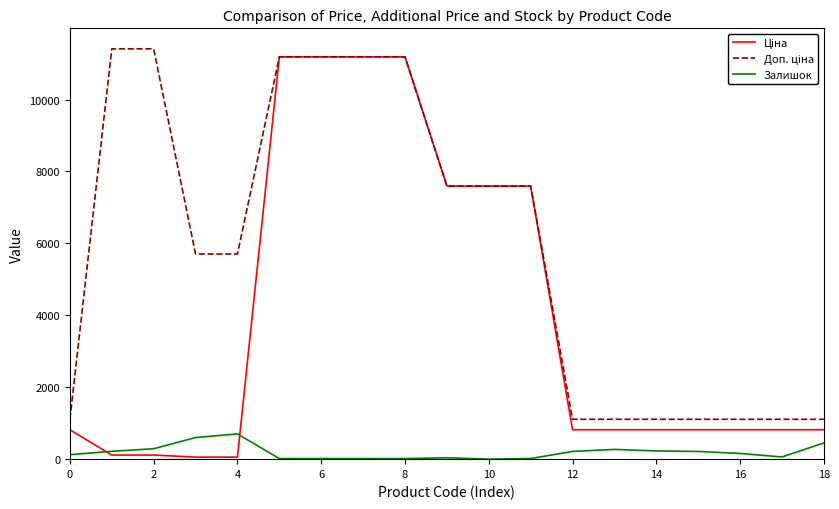

What is the maximum value shown in the chart?

11410.0